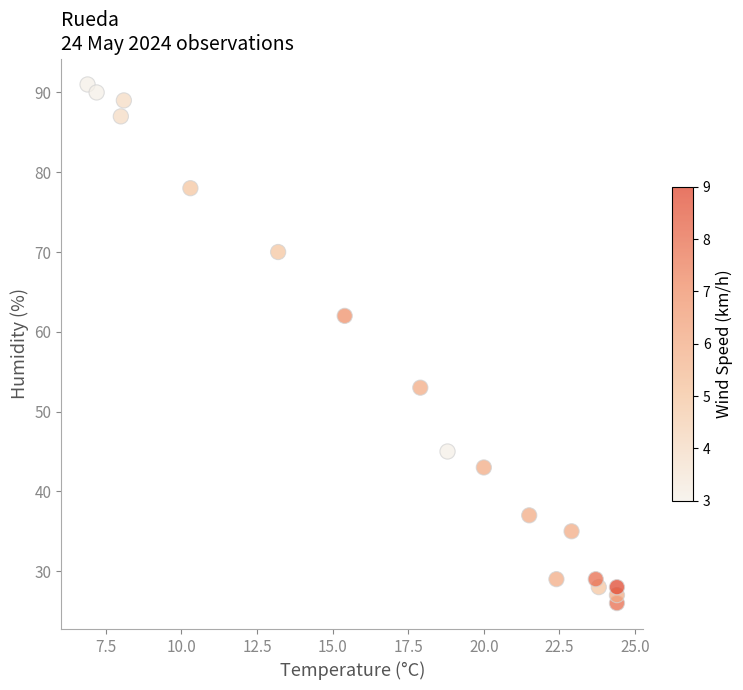

What Y value in the scatter plot is closest to 58?

62